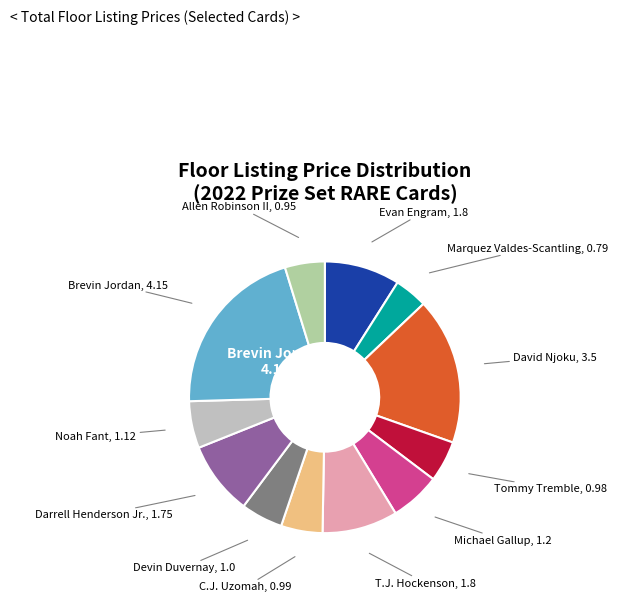

Rank the categories by value from lowest to highest.

Marquez Valdes-Scantling, Allen Robinson II, Tommy Tremble, C.J. Uzomah, Devin Duvernay, Noah Fant, Michael Gallup, Darrell Henderson Jr., Evan Engram, T.J. Hockenson, David Njoku, Brevin Jordan